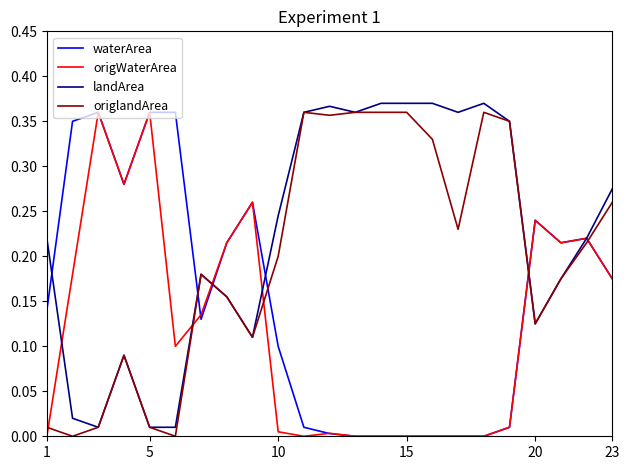

Rank the series by their average value, from lowest to highest.

origWaterArea, waterArea, origlandArea, landArea